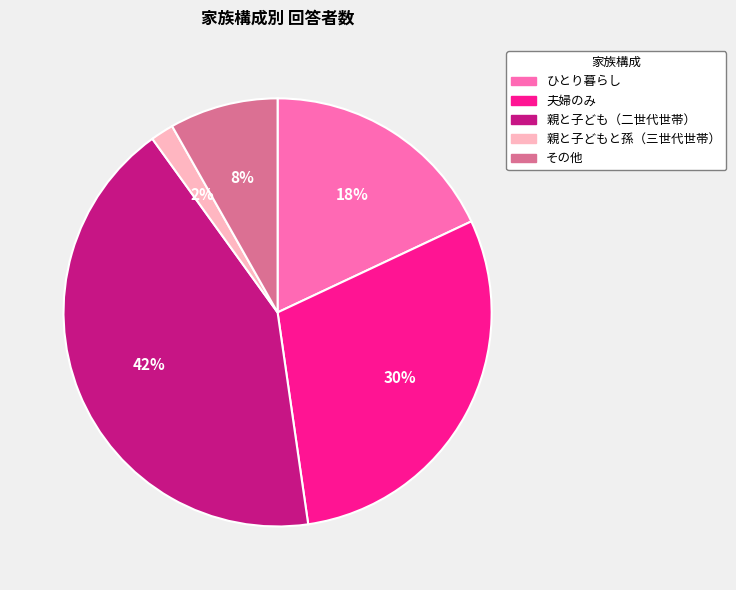

To the nearest percent, what is the average slice percentage?

20%